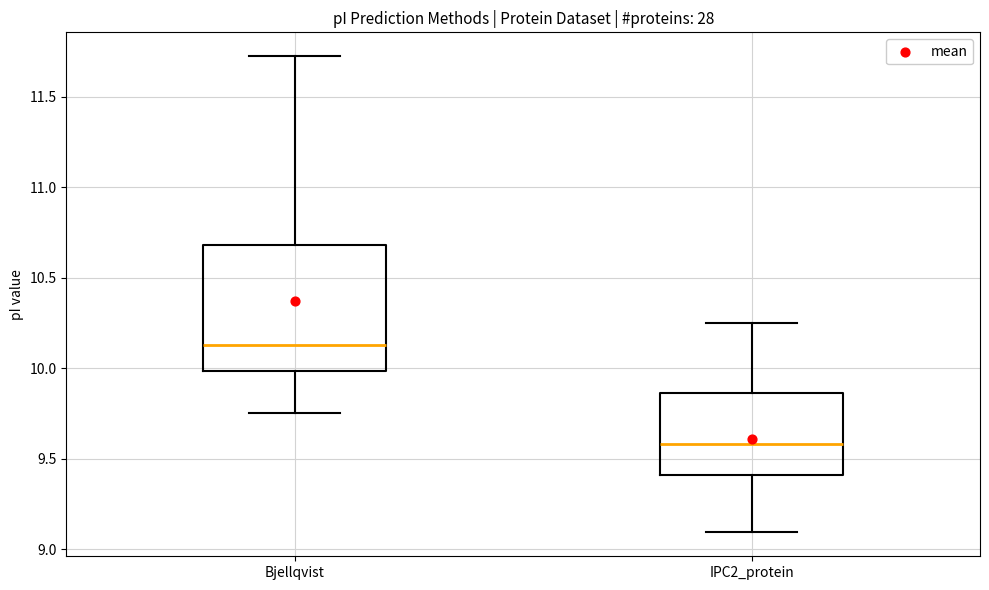

Where does the lower whisker of the box for Bjellqvist end on the y-axis? The values are not printed on the chart, so give them approximately, as read against the axis.

9.75